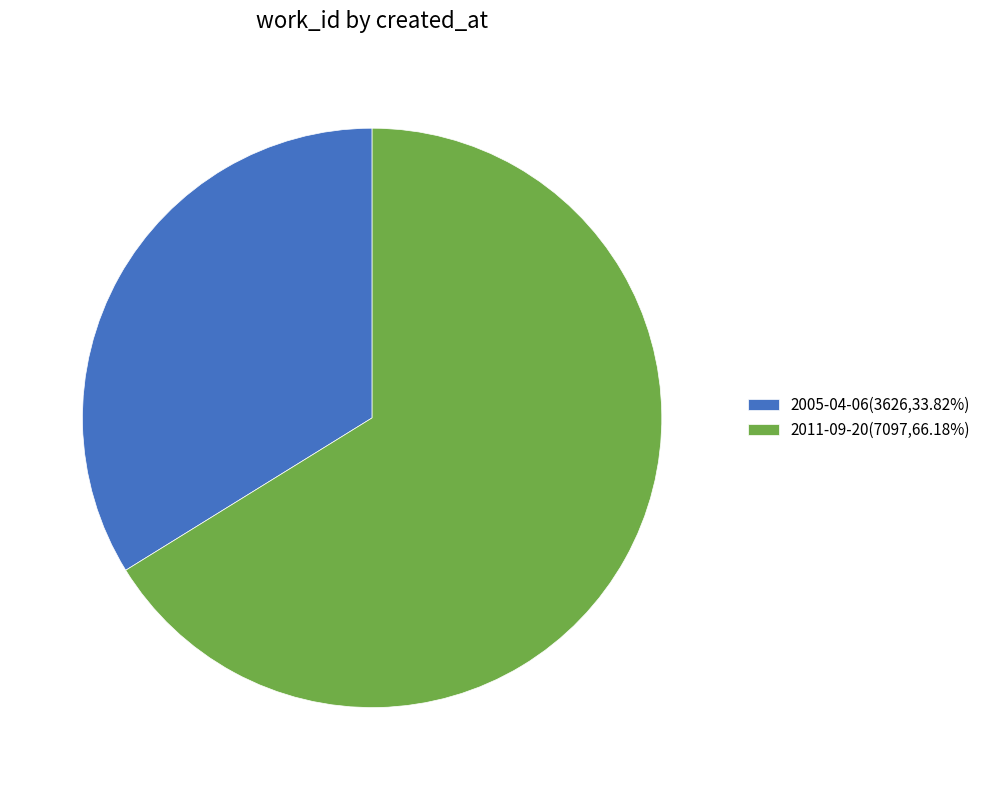

Which category has the biggest portion of the pie?

2011-09-20